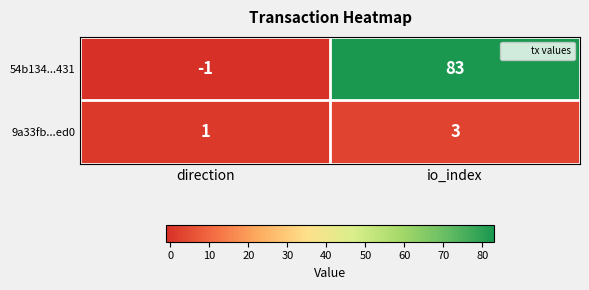

What is the difference between the maximum and minimum values in the 54b134...431 series?

84